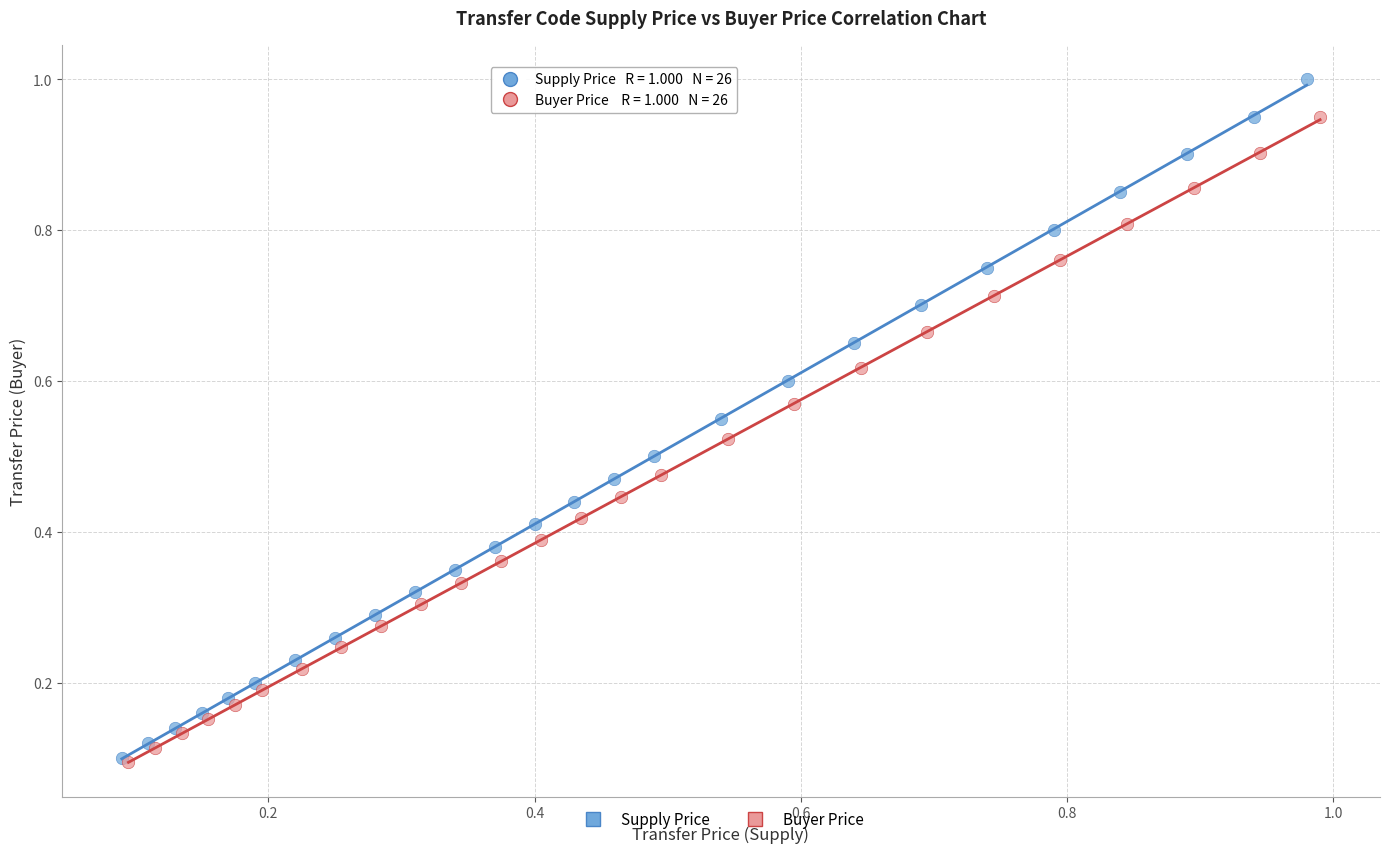

Which series has the widest spread of Y values?

Supply Price